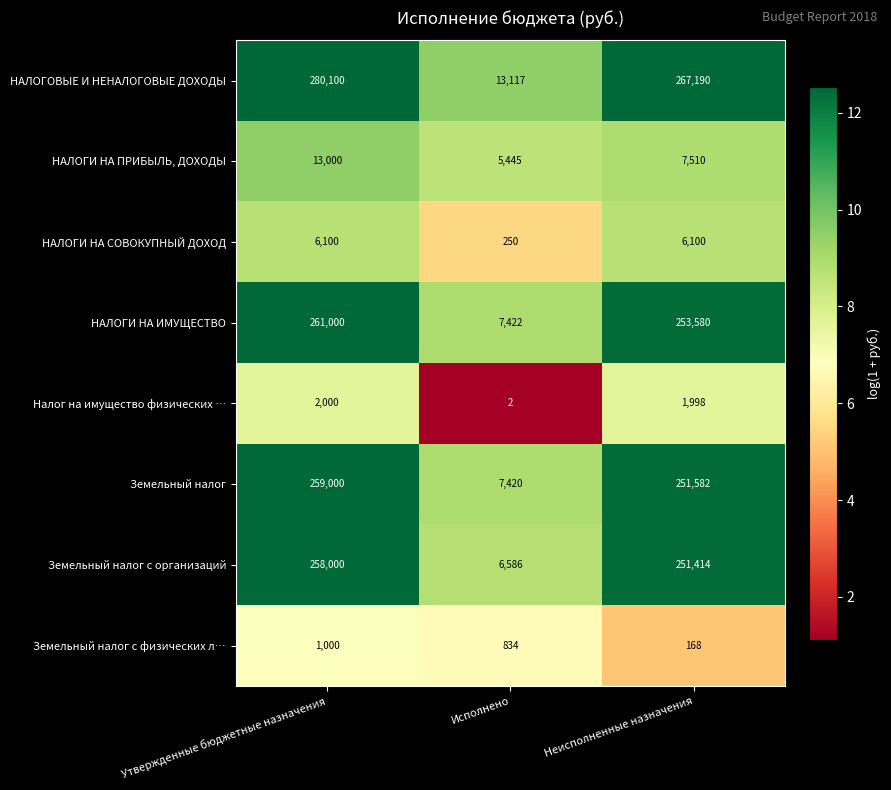

Which category has the lowest value across all series?

Исполнено